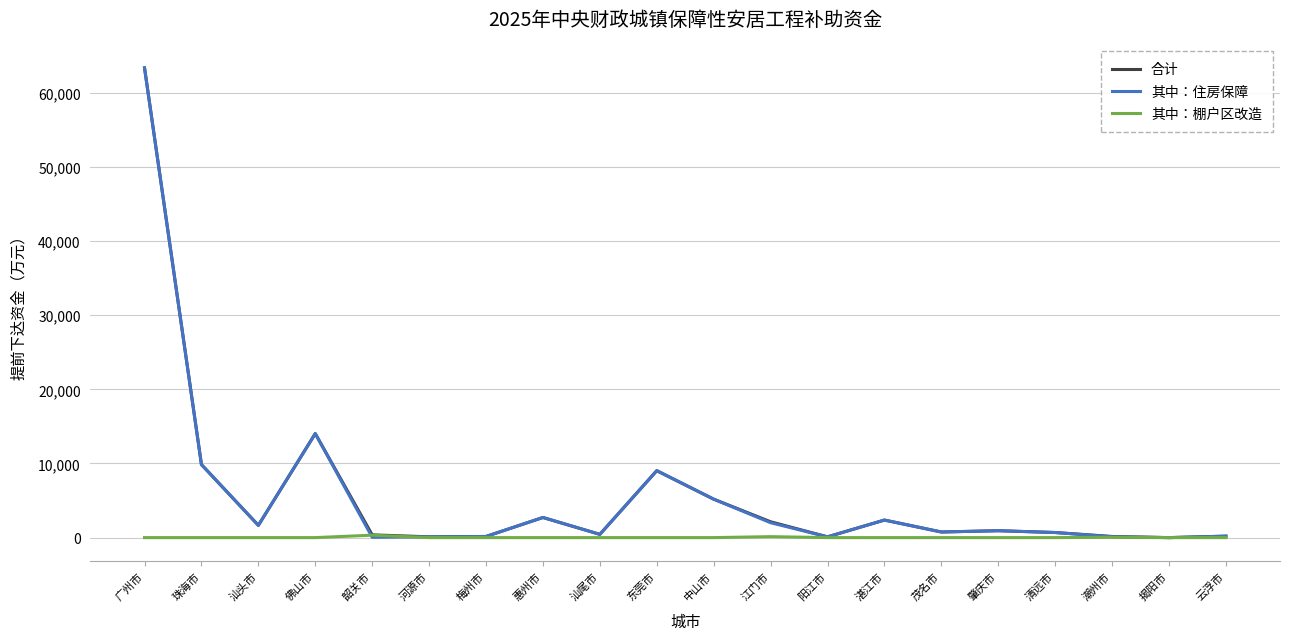

Where is the first local maximum for 合计?

佛山市